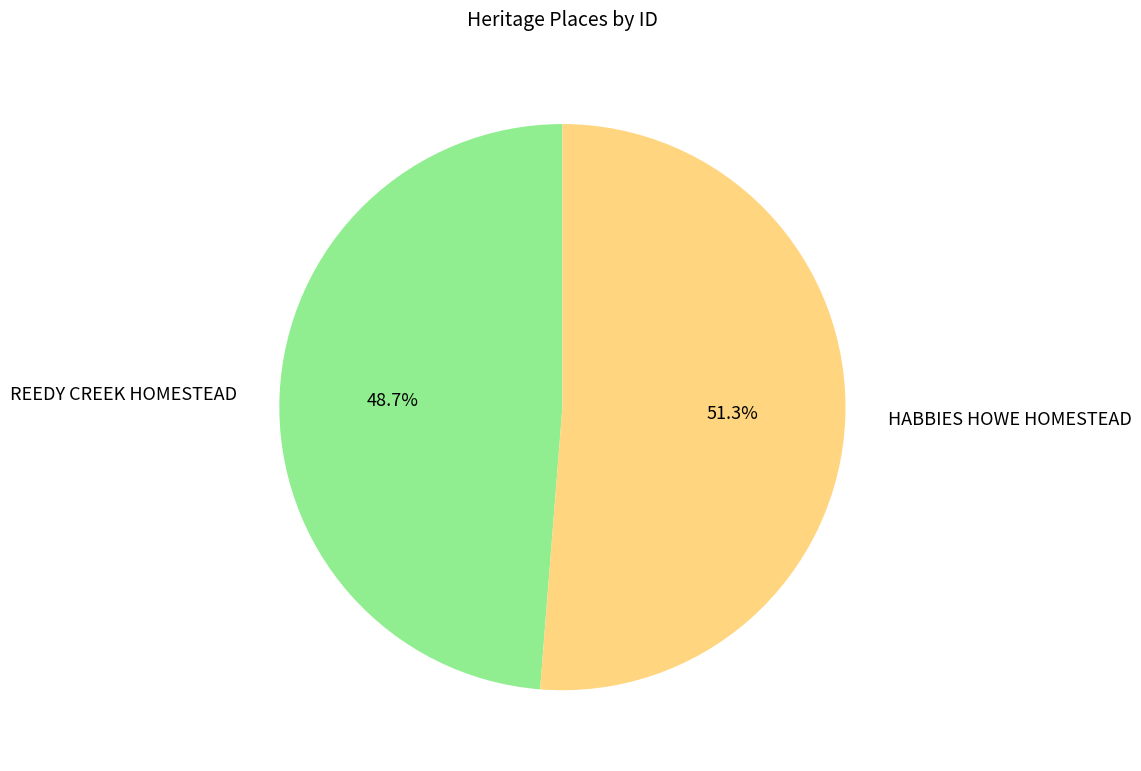

What portion of the pie excludes HABBIES HOWE HOMESTEAD?

48.7%